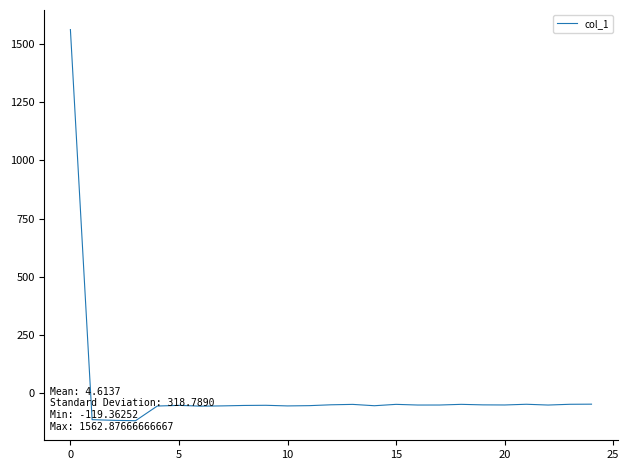

What is the difference between the maximum and minimum values?

1682.2